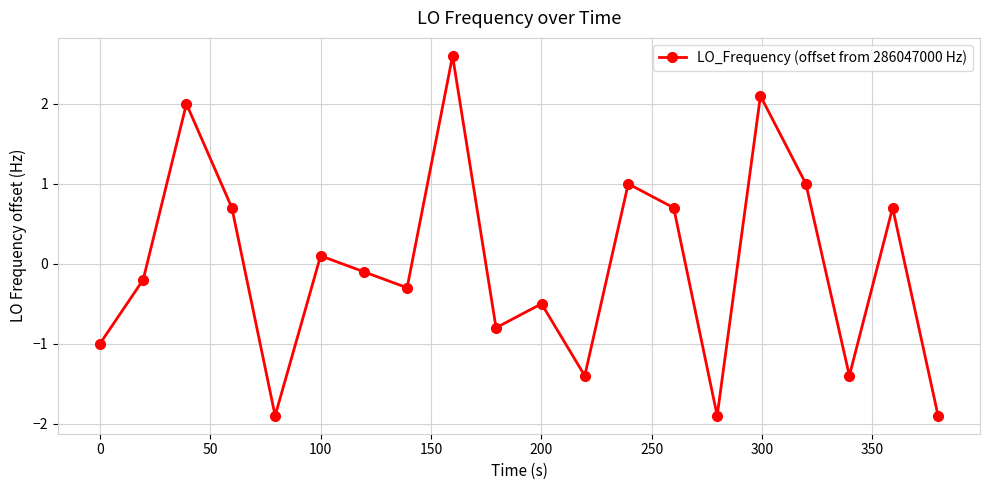

What is the greatest value displayed?

2.6